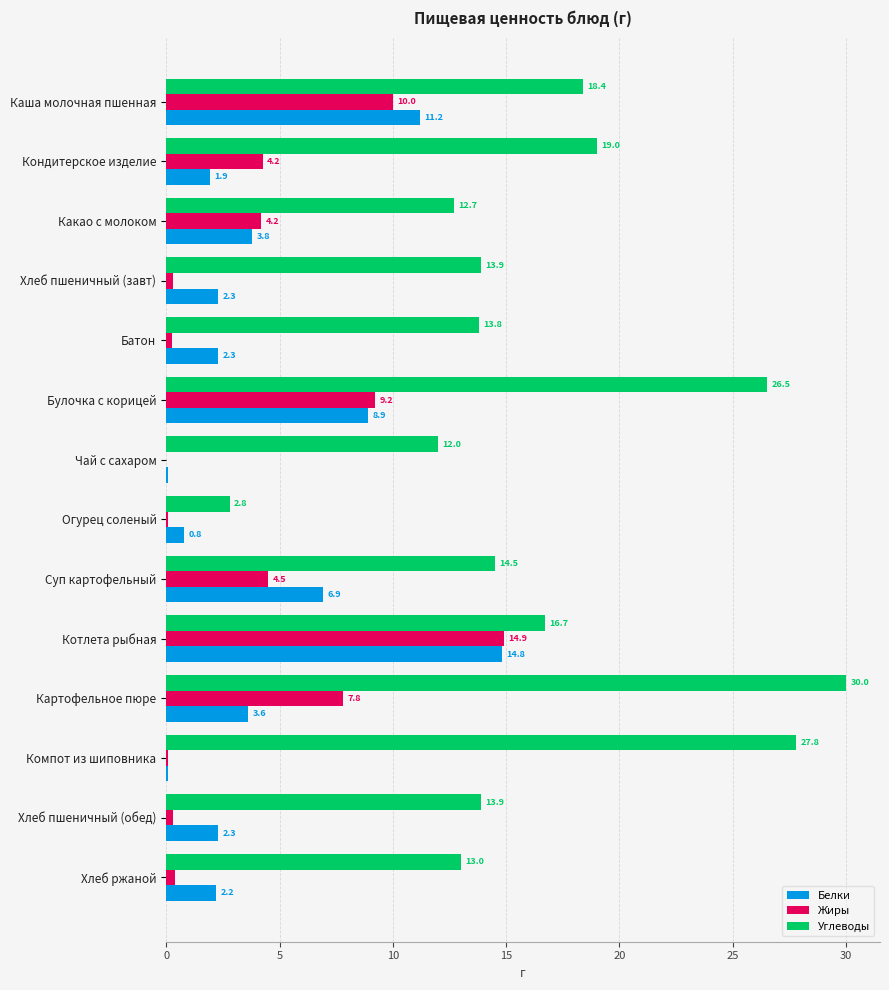

Which category has the highest value across all series?

Картофельное пюре